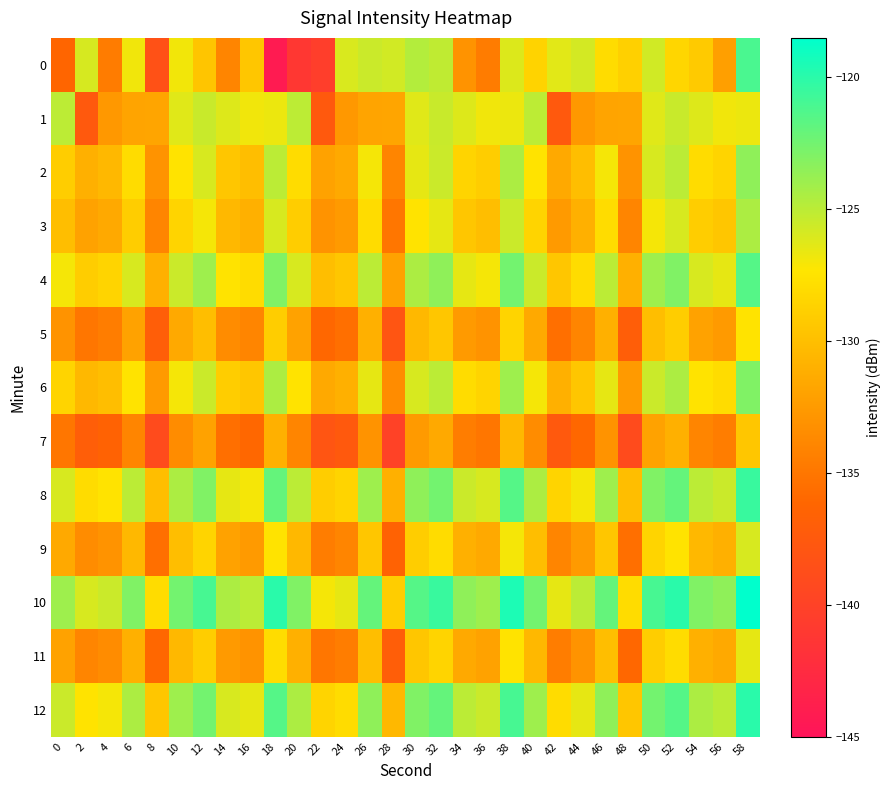

Reading right to left, what are all the values shown in this chart?

0: 58=-121.1	56=-132.2	54=-129.2	52=-128.4	50=-125.7	48=-128.8	46=-127.9	44=-125.8	42=-126.3	40=-128.6	38=-126.1	36=-134.6	34=-133.0	32=-125.1	30=-124.7	28=-125.8	26=-125.5	24=-126.1	22=-140.5	20=-141.2	18=-144.2	16=-129.5	14=-134.0	12=-129.6	10=-126.9	8=-138.3	6=-126.9	4=-134.6	2=-126.0	0=-136.2
1: 58=-126.7	56=-126.9	54=-126.2	52=-125.4	50=-126.3	48=-131.8	46=-131.8	44=-132.6	42=-137.5	40=-125.0	38=-126.7	36=-126.9	34=-126.2	32=-125.4	30=-126.3	28=-131.8	26=-131.8	24=-132.6	22=-137.5	20=-125.0	18=-126.7	16=-126.9	14=-126.2	12=-125.4	10=-126.3	8=-131.8	6=-131.8	4=-132.6	2=-137.5	0=-125.0
2: 58=-123.5	56=-128.5	54=-128.0	52=-125.0	50=-126.0	48=-133.0	46=-127.0	44=-130.0	42=-131.5	40=-127.5	38=-124.5	36=-129.0	34=-128.5	32=-125.5	30=-126.5	28=-134.0	26=-127.0	24=-131.5	22=-132.0	20=-128.0	18=-125.0	16=-130.0	14=-129.5	12=-126.0	10=-127.5	8=-133.0	6=-128.0	4=-130.5	2=-131.0	0=-129.0
3: 58=-124.5	56=-129.5	54=-129.0	52=-126.0	50=-127.0	48=-134.0	46=-128.0	44=-131.0	42=-132.5	40=-128.5	38=-125.5	36=-130.0	34=-129.5	32=-126.5	30=-127.5	28=-135.0	26=-128.0	24=-132.5	22=-133.0	20=-129.0	18=-126.0	16=-131.0	14=-130.5	12=-127.0	10=-128.5	8=-134.0	6=-129.0	4=-131.5	2=-132.0	0=-130.0
4: 58=-121.5	56=-126.5	54=-126.0	52=-123.0	50=-124.0	48=-131.0	46=-125.0	44=-128.0	42=-129.5	40=-125.5	38=-122.5	36=-127.0	34=-126.5	32=-123.5	30=-124.5	28=-132.0	26=-125.0	24=-129.5	22=-130.0	20=-126.0	18=-123.0	16=-128.0	14=-127.5	12=-124.0	10=-125.5	8=-131.0	6=-126.0	4=-128.5	2=-129.0	0=-127.0
5: 58=-127.5	56=-132.5	54=-132.0	52=-129.0	50=-130.0	48=-137.0	46=-131.0	44=-134.0	42=-135.5	40=-131.5	38=-128.5	36=-133.0	34=-132.5	32=-129.5	30=-130.5	28=-138.0	26=-131.0	24=-135.5	22=-136.0	20=-132.0	18=-129.0	16=-134.0	14=-133.5	12=-130.0	10=-131.5	8=-137.0	6=-132.0	4=-134.5	2=-135.0	0=-133.0
6: 58=-123.0	56=-128.0	54=-127.5	52=-124.5	50=-125.5	48=-132.5	46=-126.5	44=-129.5	42=-131.0	40=-127.0	38=-124.0	36=-128.5	34=-128.0	32=-125.0	30=-126.0	28=-133.5	26=-126.5	24=-131.0	22=-131.5	20=-127.5	18=-124.5	16=-129.5	14=-129.0	12=-125.5	10=-127.0	8=-132.5	6=-127.5	4=-130.0	2=-130.5	0=-128.5
7: 58=-129.5	56=-134.5	54=-134.0	52=-131.0	50=-132.0	48=-139.0	46=-133.0	44=-136.0	42=-137.5	40=-133.5	38=-130.5	36=-135.0	34=-134.5	32=-131.5	30=-132.5	28=-140.0	26=-133.0	24=-137.5	22=-138.0	20=-134.0	18=-131.0	16=-136.0	14=-135.5	12=-132.0	10=-133.5	8=-139.0	6=-134.0	4=-136.5	2=-137.0	0=-135.0
8: 58=-120.5	56=-125.5	54=-125.0	52=-122.0	50=-123.0	48=-130.0	46=-124.0	44=-127.0	42=-128.5	40=-124.5	38=-121.5	36=-126.0	34=-125.5	32=-122.5	30=-123.5	28=-131.0	26=-124.0	24=-128.5	22=-129.0	20=-125.0	18=-122.0	16=-127.0	14=-126.5	12=-123.0	10=-124.5	8=-130.0	6=-125.0	4=-127.5	2=-128.0	0=-126.0
9: 58=-126.0	56=-131.0	54=-130.5	52=-127.5	50=-128.5	48=-135.5	46=-129.5	44=-132.5	42=-134.0	40=-130.0	38=-127.0	36=-131.5	34=-131.0	32=-128.0	30=-129.0	28=-136.5	26=-129.5	24=-134.0	22=-134.5	20=-130.5	18=-127.5	16=-132.5	14=-132.0	12=-128.5	10=-130.0	8=-135.5	6=-130.5	4=-133.0	2=-133.5	0=-131.5
10: 58=-118.5	56=-123.5	54=-123.0	52=-120.0	50=-121.0	48=-128.0	46=-122.0	44=-125.0	42=-126.5	40=-122.5	38=-119.5	36=-124.0	34=-123.5	32=-120.5	30=-121.5	28=-129.0	26=-122.0	24=-126.5	22=-127.0	20=-123.0	18=-120.0	16=-125.0	14=-124.5	12=-121.0	10=-122.5	8=-128.0	6=-123.0	4=-125.5	2=-126.0	0=-124.0
11: 58=-126.5	56=-131.5	54=-131.0	52=-128.0	50=-129.0	48=-136.0	46=-130.0	44=-133.0	42=-134.5	40=-130.5	38=-127.5	36=-132.0	34=-131.5	32=-128.5	30=-129.5	28=-137.0	26=-130.0	24=-134.5	22=-135.0	20=-131.0	18=-128.0	16=-133.0	14=-132.5	12=-129.0	10=-130.5	8=-136.0	6=-131.0	4=-133.5	2=-134.0	0=-132.0
12: 58=-120.0	56=-125.0	54=-124.5	52=-121.5	50=-122.5	48=-129.5	46=-123.5	44=-126.5	42=-128.0	40=-124.0	38=-121.0	36=-125.5	34=-125.0	32=-122.0	30=-123.0	28=-130.5	26=-123.5	24=-128.0	22=-128.5	20=-124.5	18=-121.5	16=-126.5	14=-126.0	12=-122.5	10=-124.0	8=-129.5	6=-124.5	4=-127.0	2=-127.5	0=-125.5